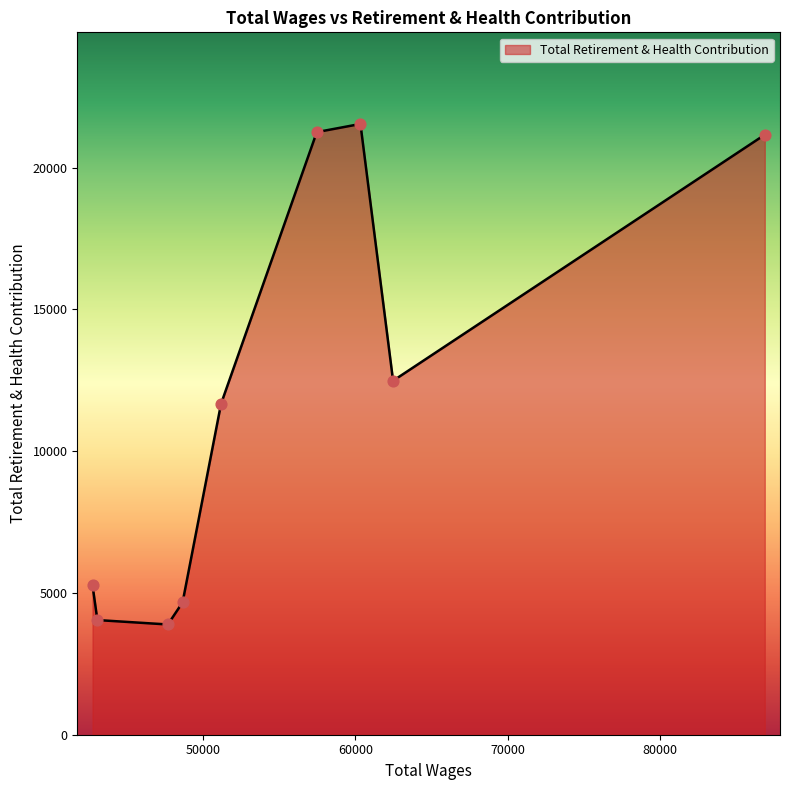

What is the difference between the maximum and minimum values?

17652